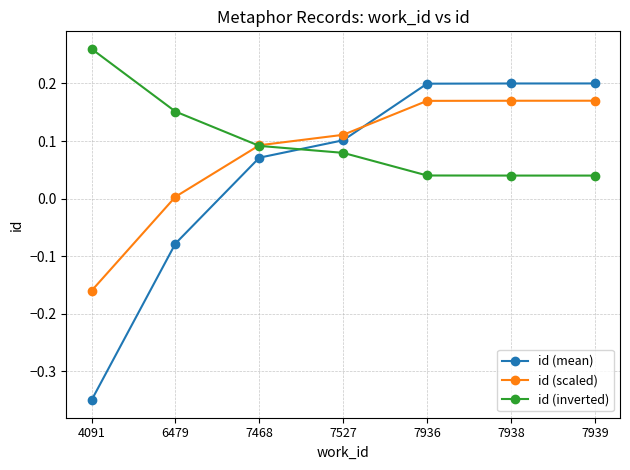

True or false: id (mean) has more than 1 points higher than both neighbors.

False